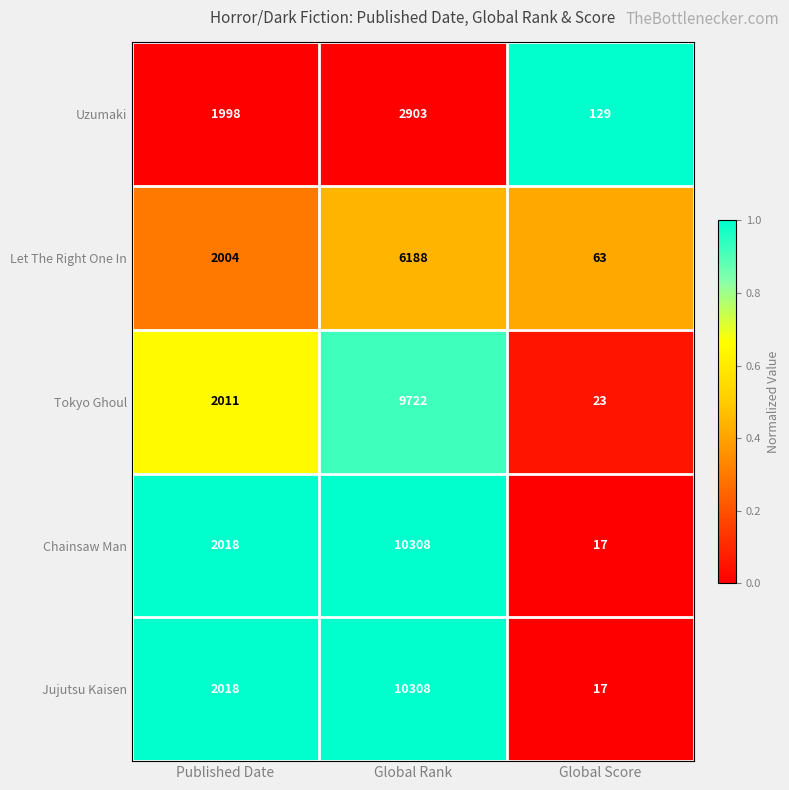

How many categories are shown in the chart?

3